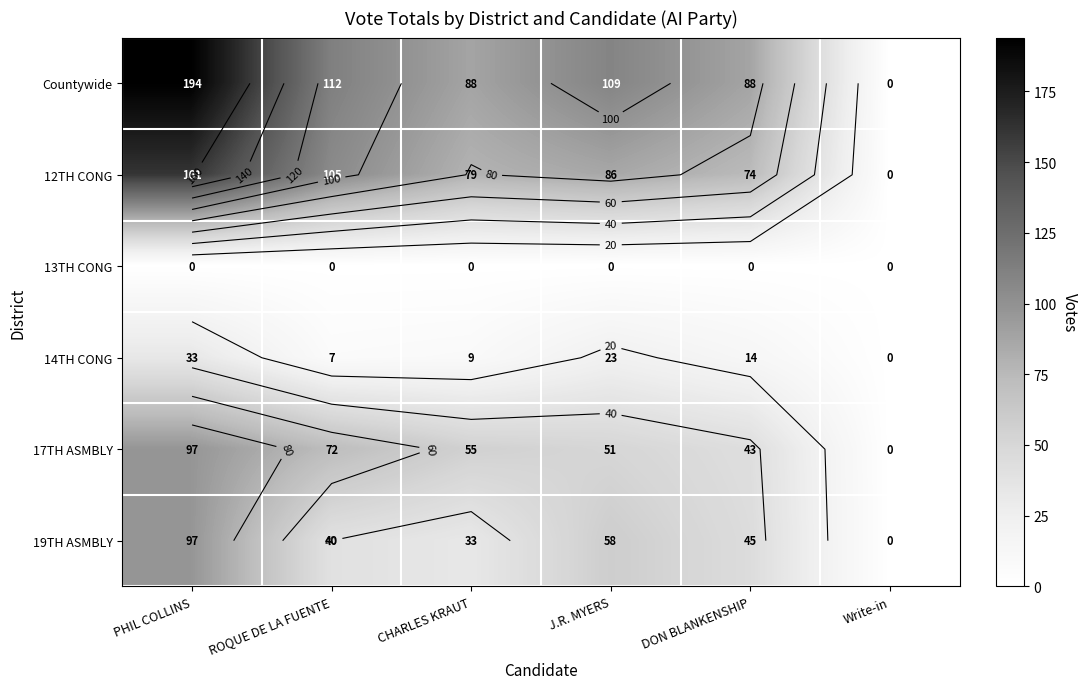

At how many categories does at least one series exceed 140?

1